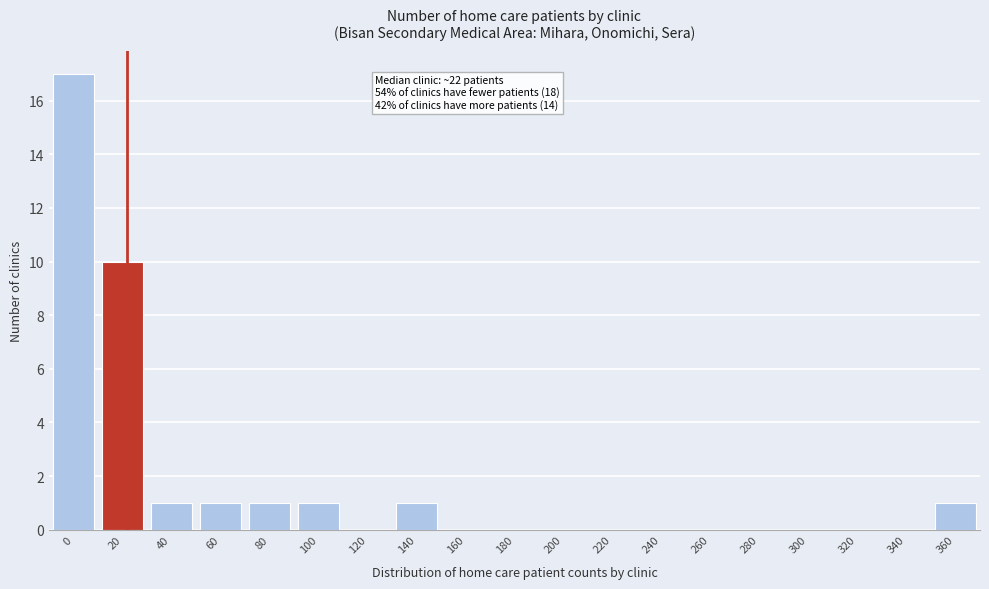

Reading left to right, transcribe all the data shown in this chart.

0=17	20=10	40=1	60=1	80=1	100=1	120=0	140=1	160=0	180=0	200=0	220=0	240=0	260=0	280=0	300=0	320=0	340=0	360=1